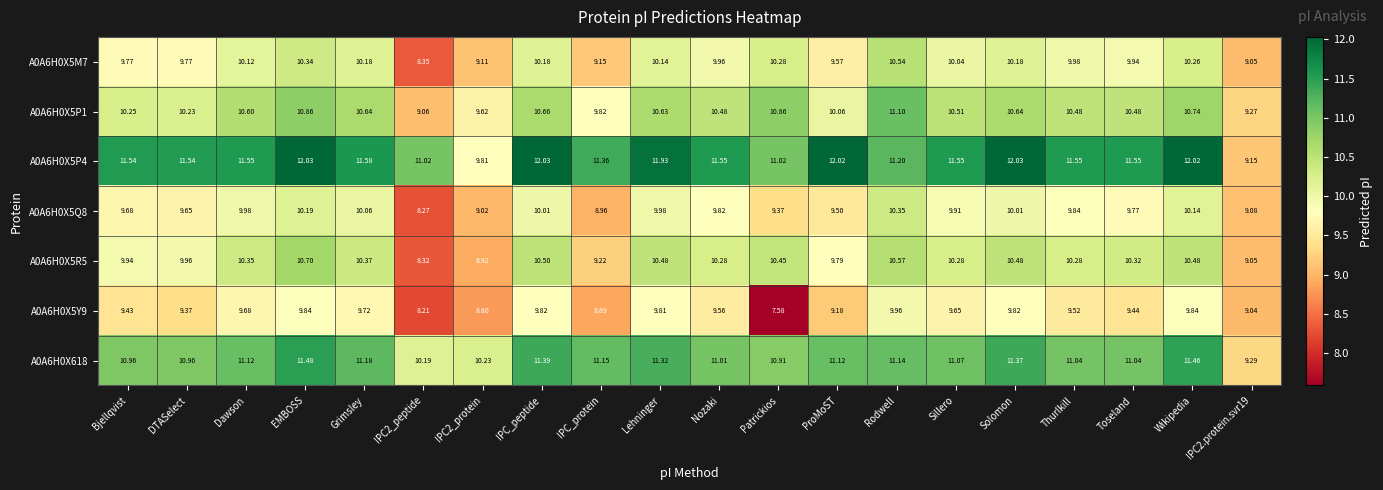

At how many categories does at least one series exceed 11?

18